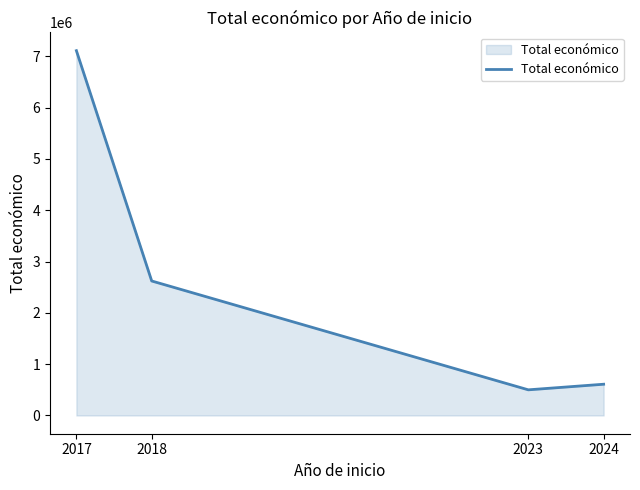

What is the difference between the maximum and second lowest values?

6501575